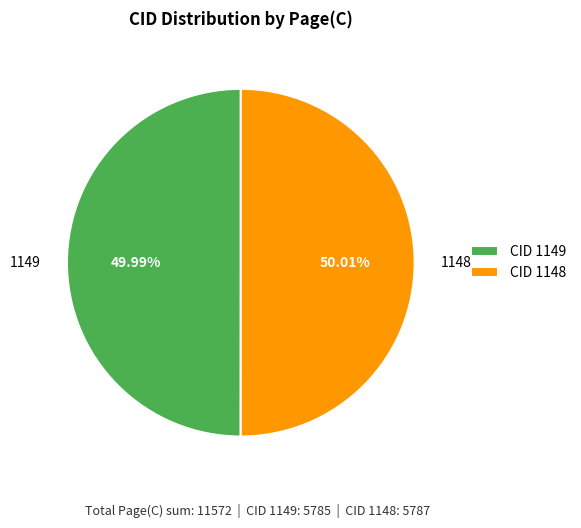

Do 1149 and 1148 together represent more than half of the pie?

Yes